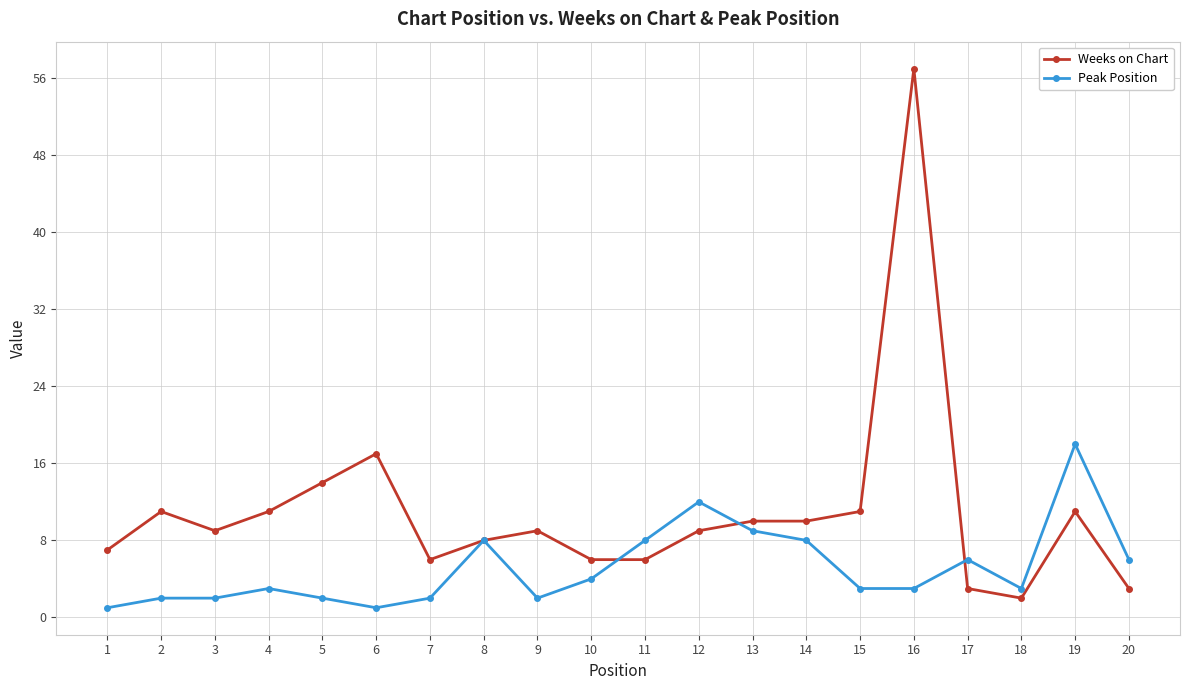

How many data points does each series have?

20